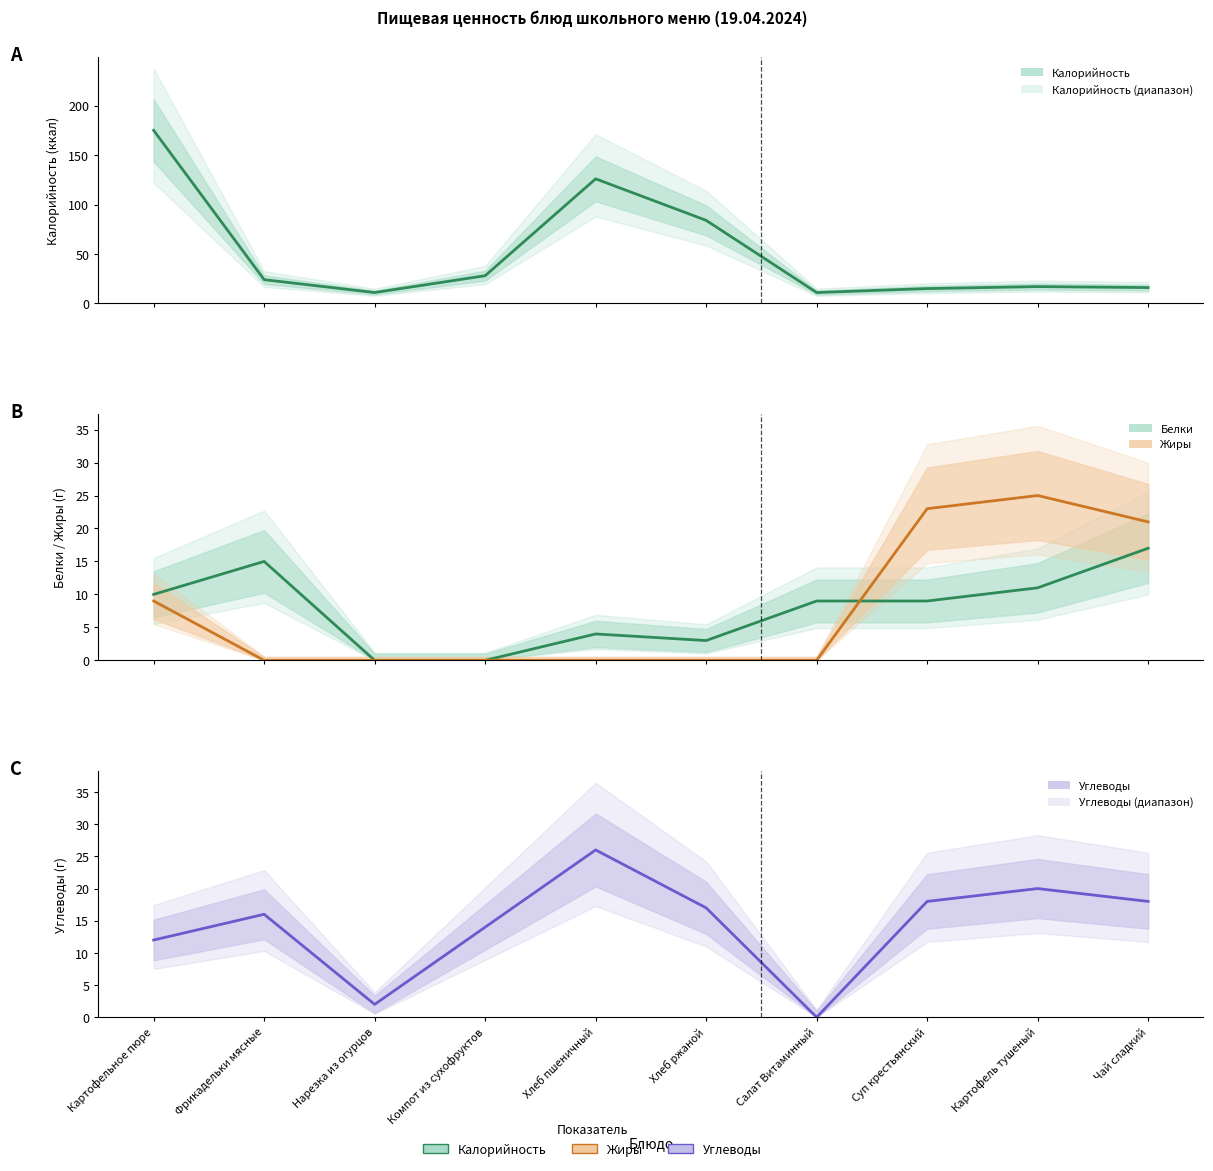

Reading right to left, list all the values displayed in this chart.

Калорийность: 16	17	15	11	84	126	28	11	24	175
Белки: 17	11	9	9	3	4	0	0	15	10
Жиры: 21	25	23	0	0	0	0	0	0	9
Углеводы: 18	20	18	0	17	26	14	2	16	12